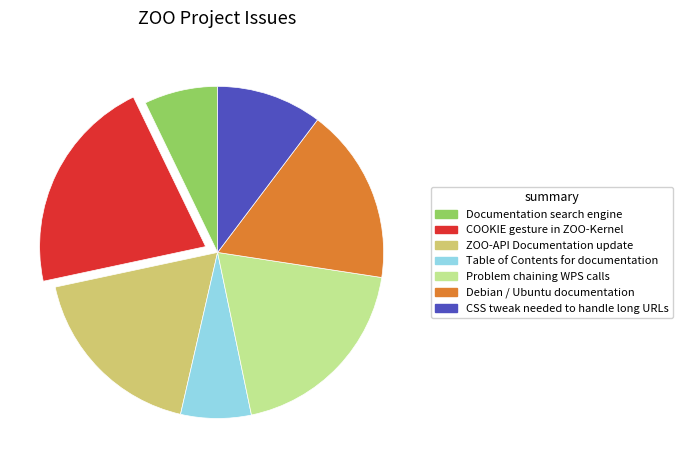

How many segments does this pie chart have?

7